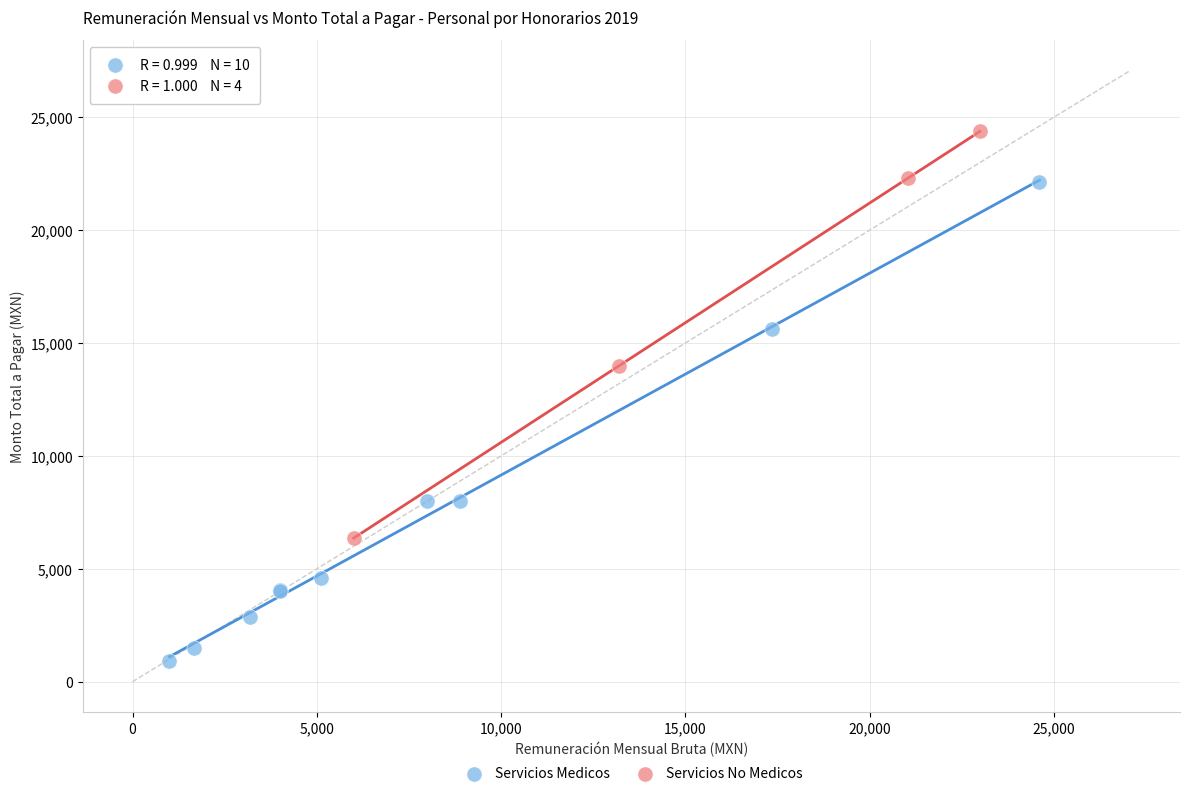

What are all the series names shown in the legend?

Servicios Medicos, Servicios No Medicos